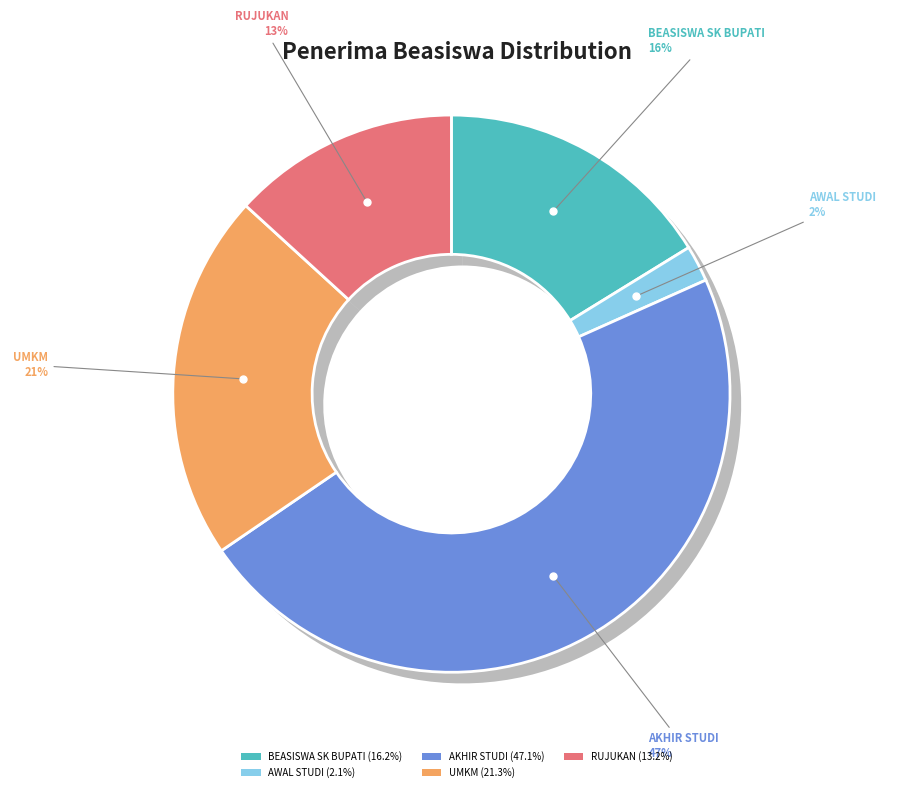

What portion of the pie excludes AWAL STUDI?

97.9%